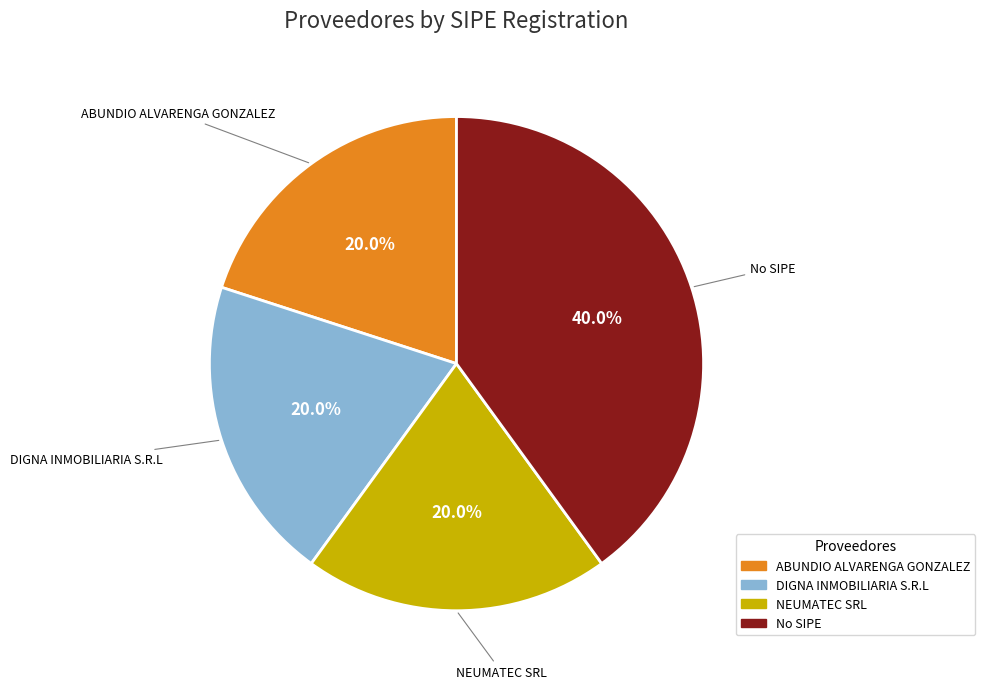

Is there a majority slice in this chart?

No